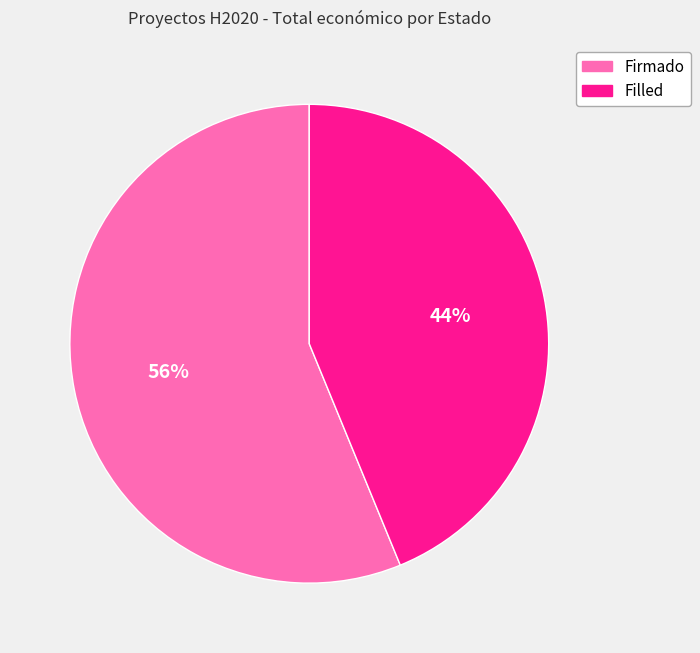

Does any single category account for the majority?

Yes